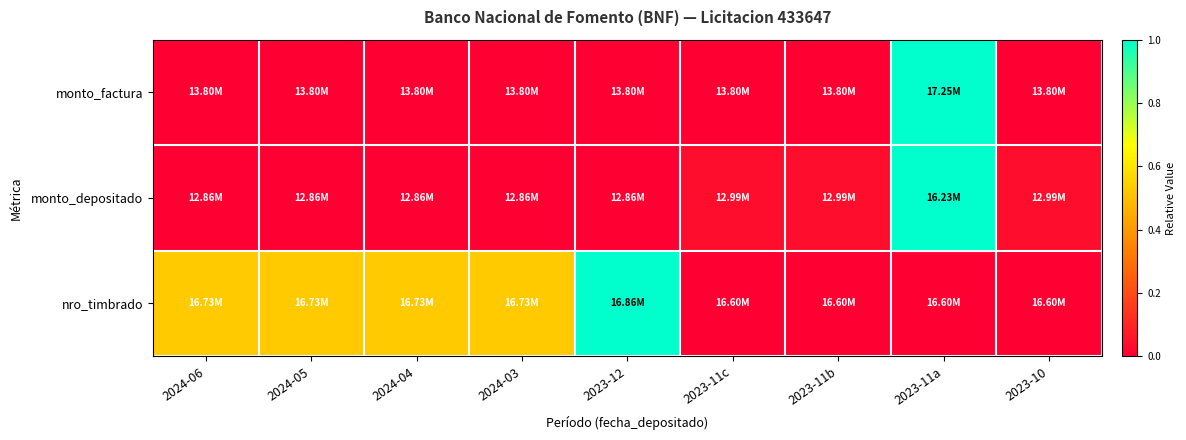

Reading left to right, list all the values displayed in this chart.

monto_factura: 2024-06=0.0	2024-05=0.0	2024-04=0.0	2024-03=0.0	2023-12=0.0	2023-11c=0.0	2023-11b=0.0	2023-11a=1.0	2023-10=0.0
monto_depositado: 2024-06=0.0	2024-05=0.0	2024-04=0.0	2024-03=0.0	2023-12=0.0	2023-11c=0.0	2023-11b=0.0	2023-11a=1.0	2023-10=0.0
nro_timbrado: 2024-06=0.5	2024-05=0.5	2024-04=0.5	2024-03=0.5	2023-12=1.0	2023-11c=0.0	2023-11b=0.0	2023-11a=0.0	2023-10=0.0